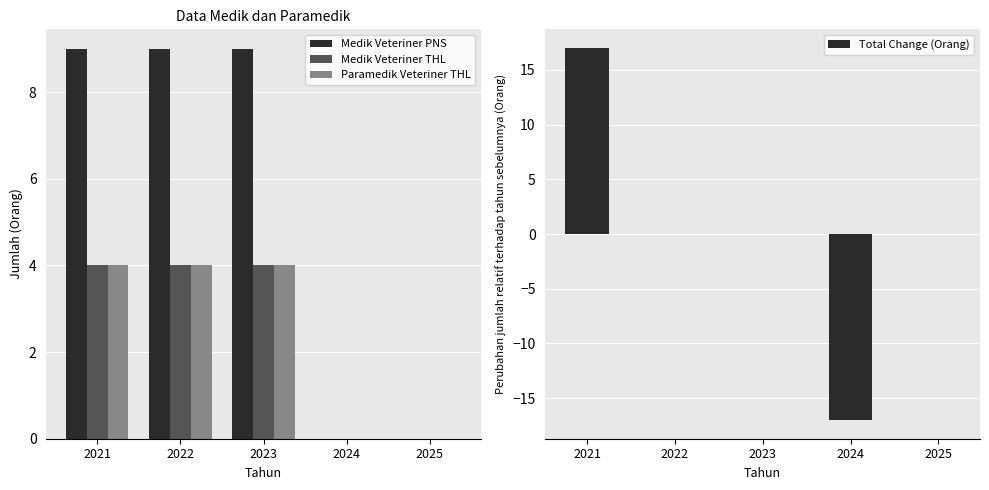

List the series in order of their peak value, lowest first.

Medik Veteriner THL, Paramedik Veteriner THL, Medik Veteriner PNS, Total Change (Orang)